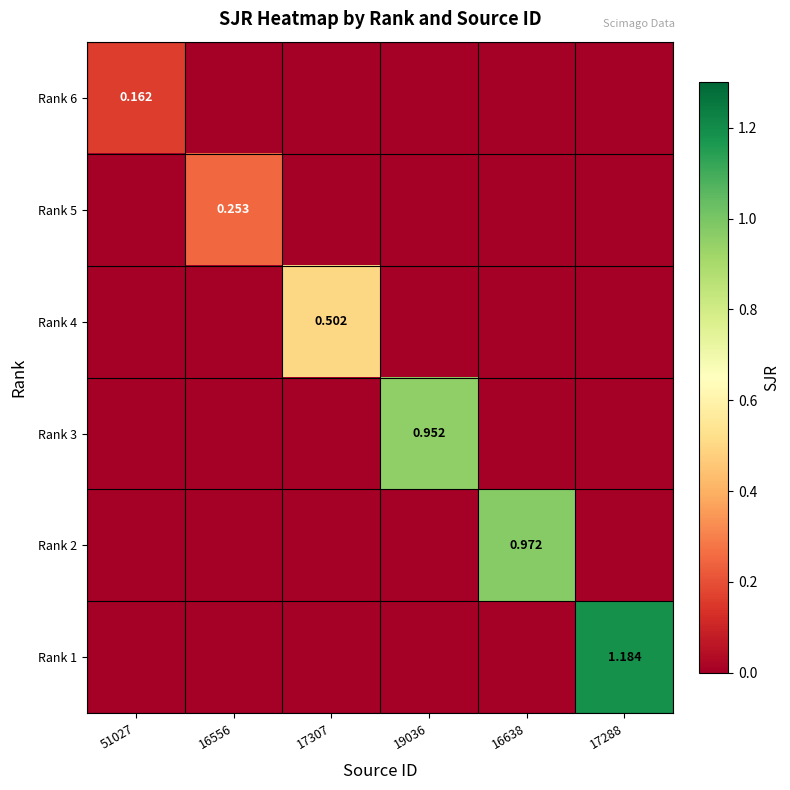

The Rank 4 series shows 0.7 at 17307. True or false?

False